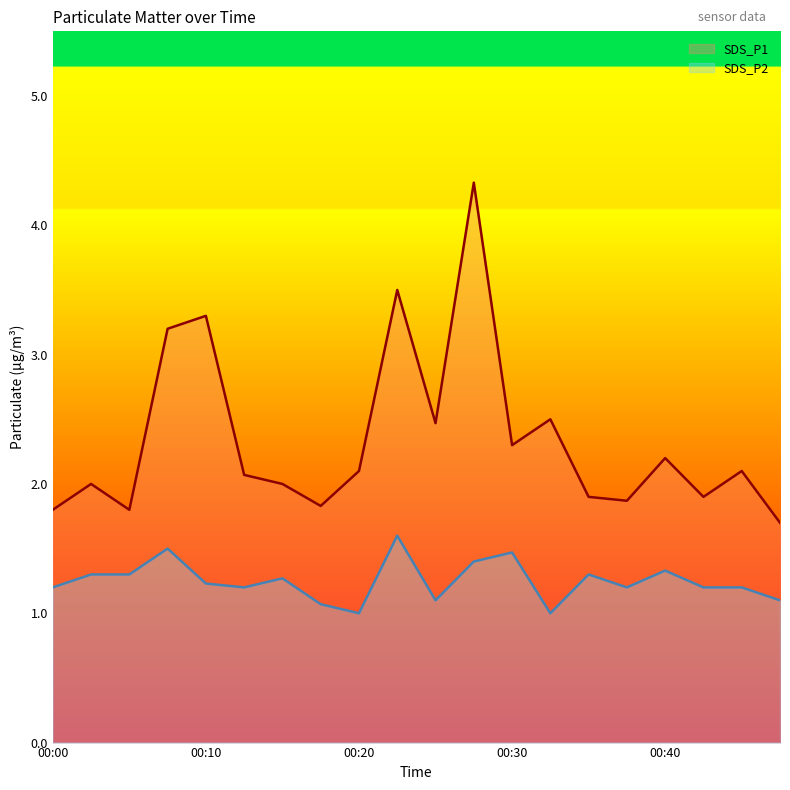

The SDS_P1 series shows 2.5 at 00:25. True or false?

True